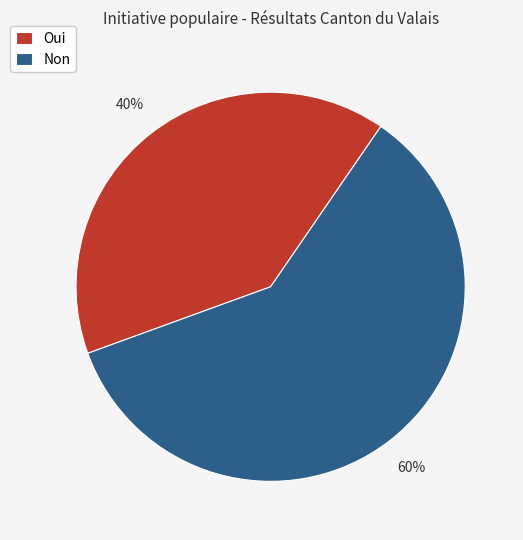

Is the sum of Oui and Non greater than half?

Yes